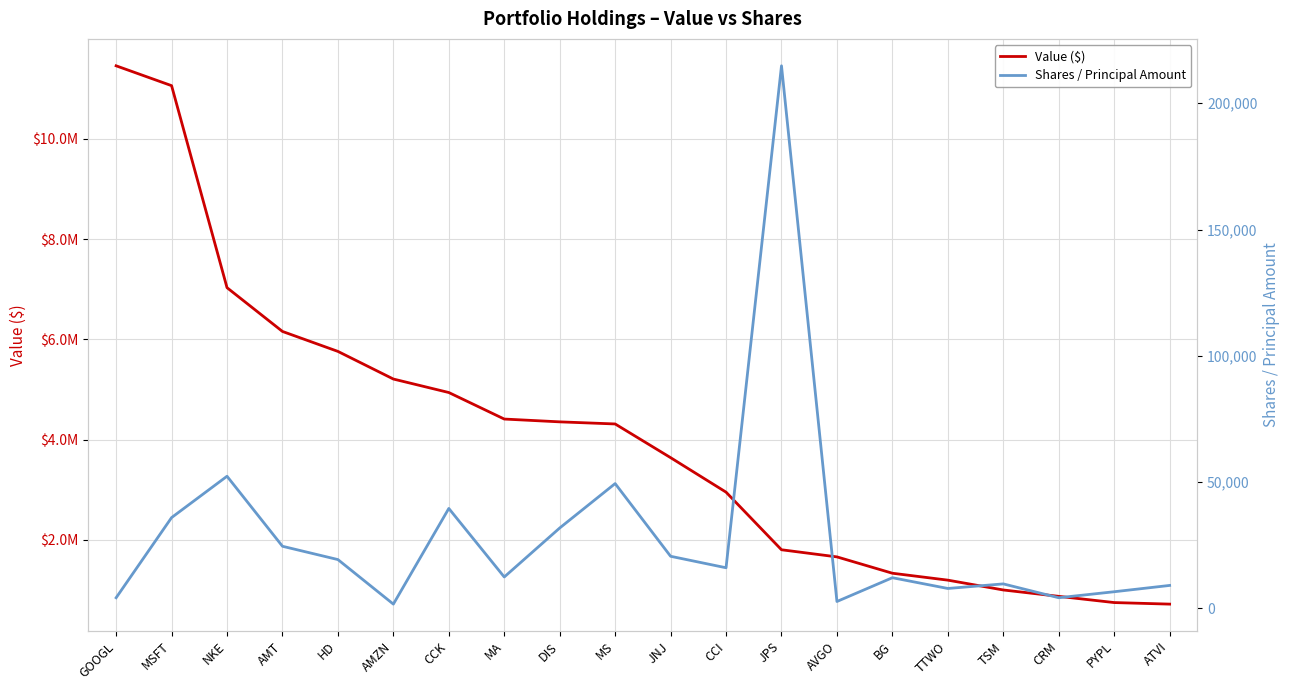

Between AVGO and PYPL, which series saw the biggest shift?

Value ($)